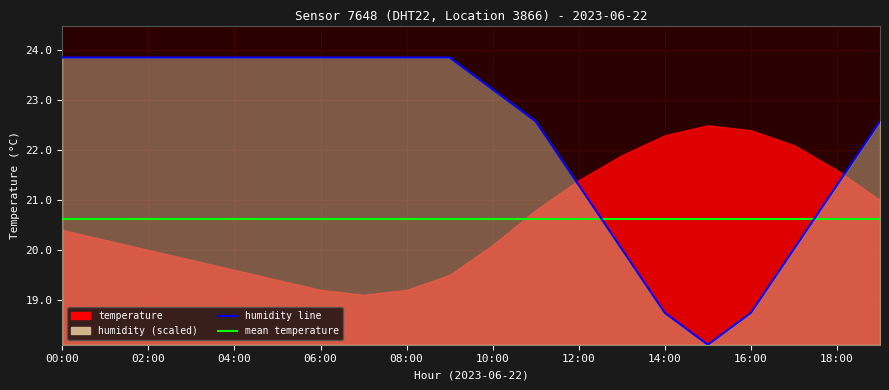

Reading left to right, extract all data points from this chart.

23.9	23.9	23.9	23.9	23.9	23.9	23.9	23.9	23.9	23.9	23.2	22.6	21.3	20.0	18.7	18.1	18.7	20.0	21.3	22.6